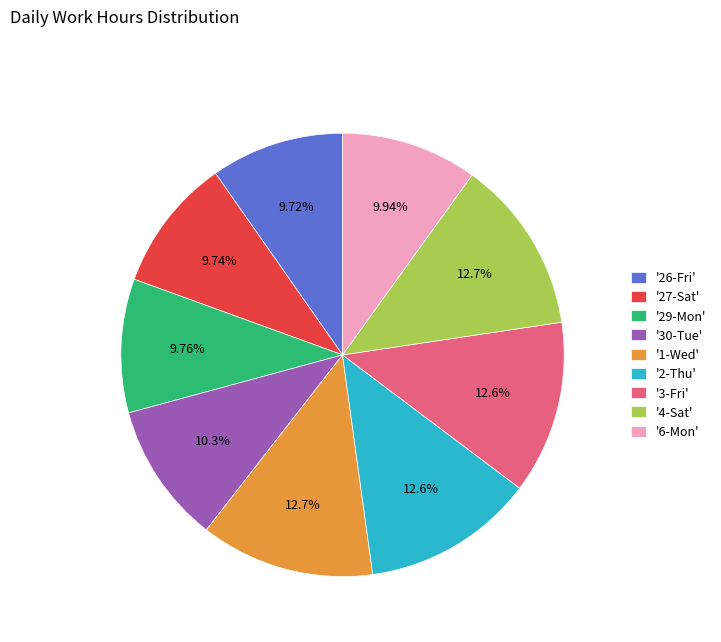

Approximately how many times larger is the value at '2-Thu' compared to '6-Mon'?

1.3